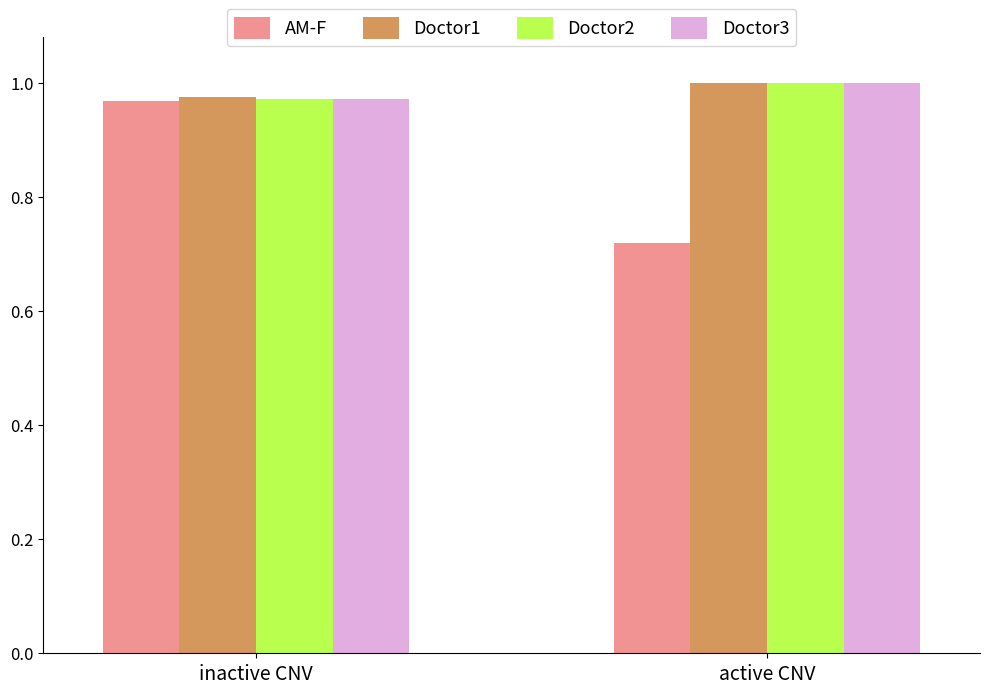

What is the sum of all Doctor2 values?

2.0